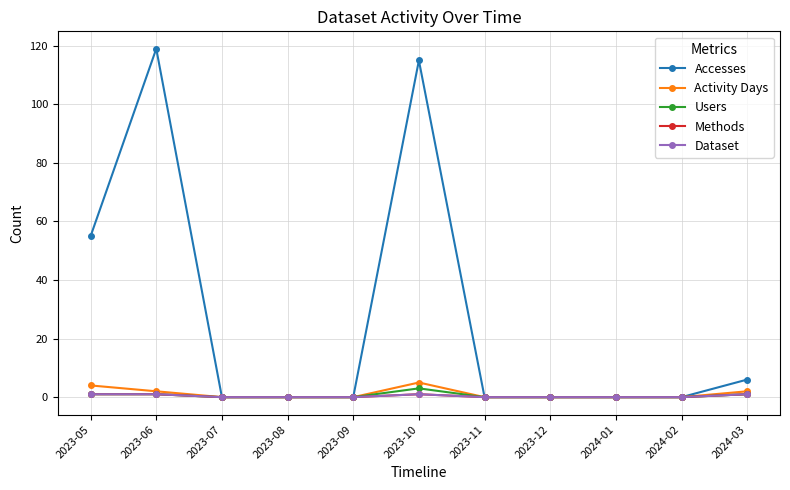

Is this an area chart (filled region under the line)?

No